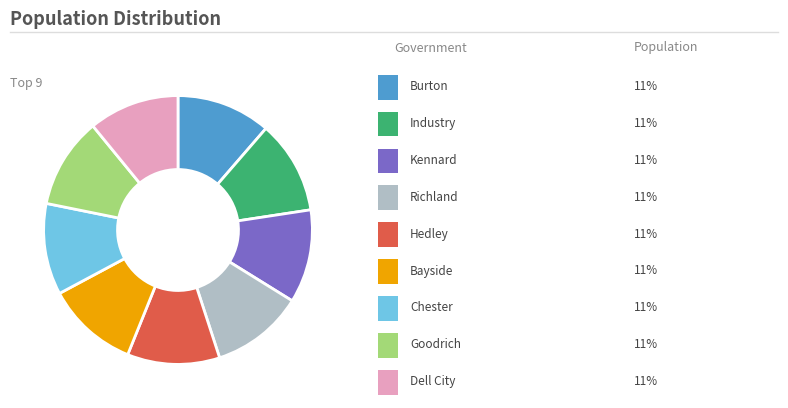

Does any single category account for the majority?

No